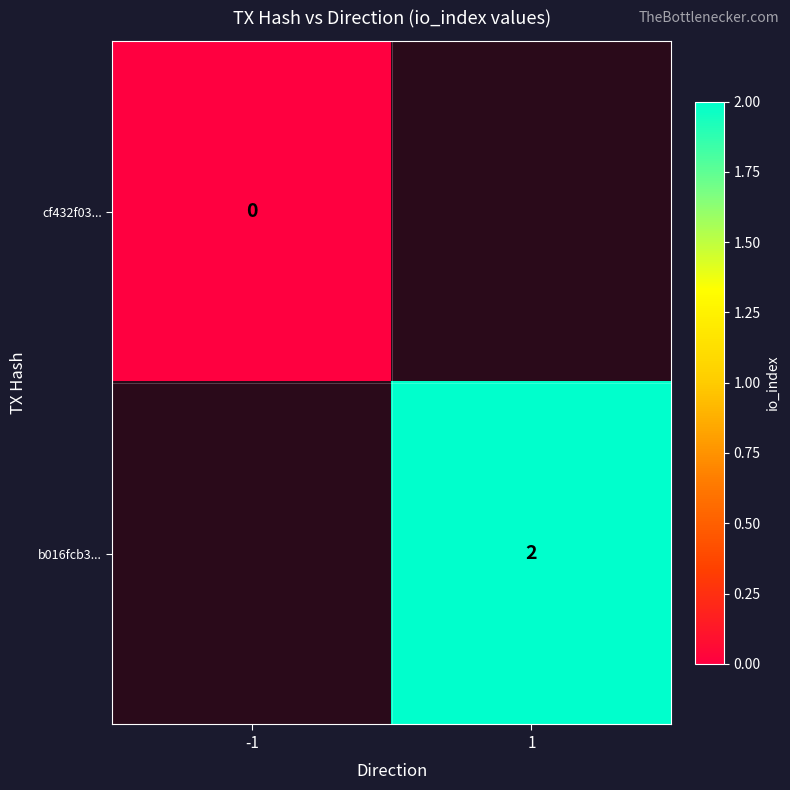

Is it true that b016fcb3... equals 2 at 1?

True